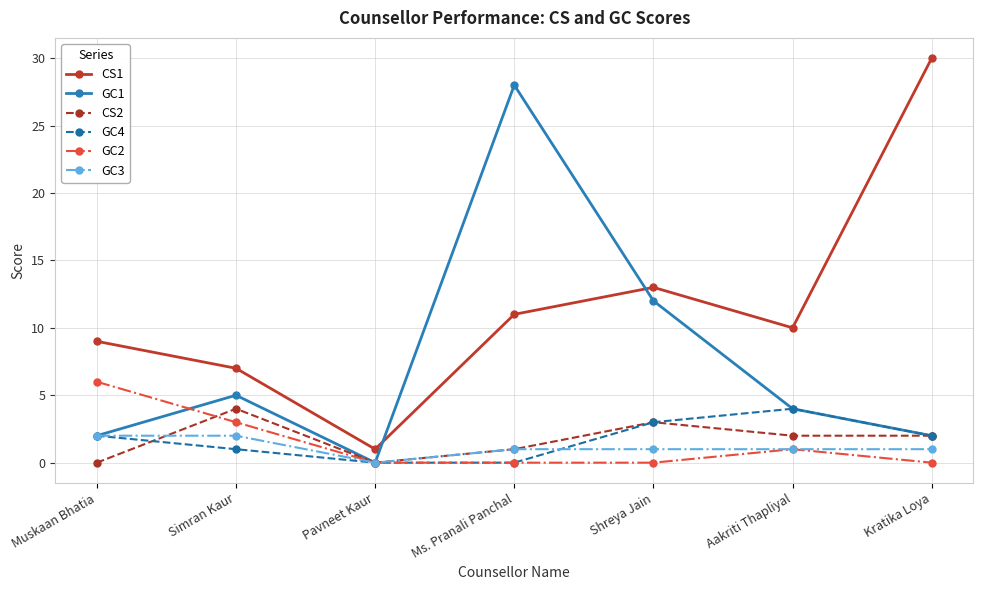

The value of GC1 at Aakriti Thapliyal is 4. True or false?

True